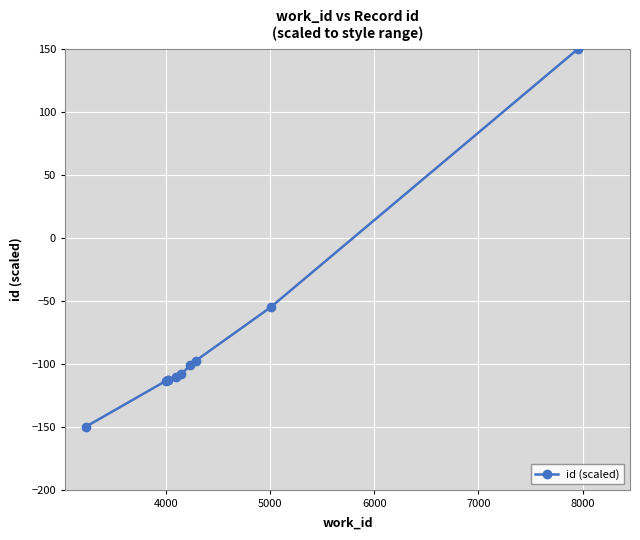

What is the average value?

-81.2